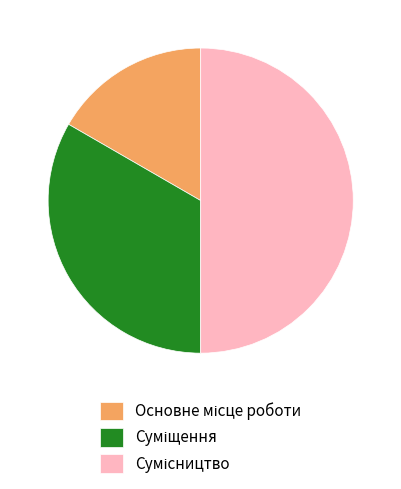

Which category has the smallest portion of the pie?

Основне місце роботи